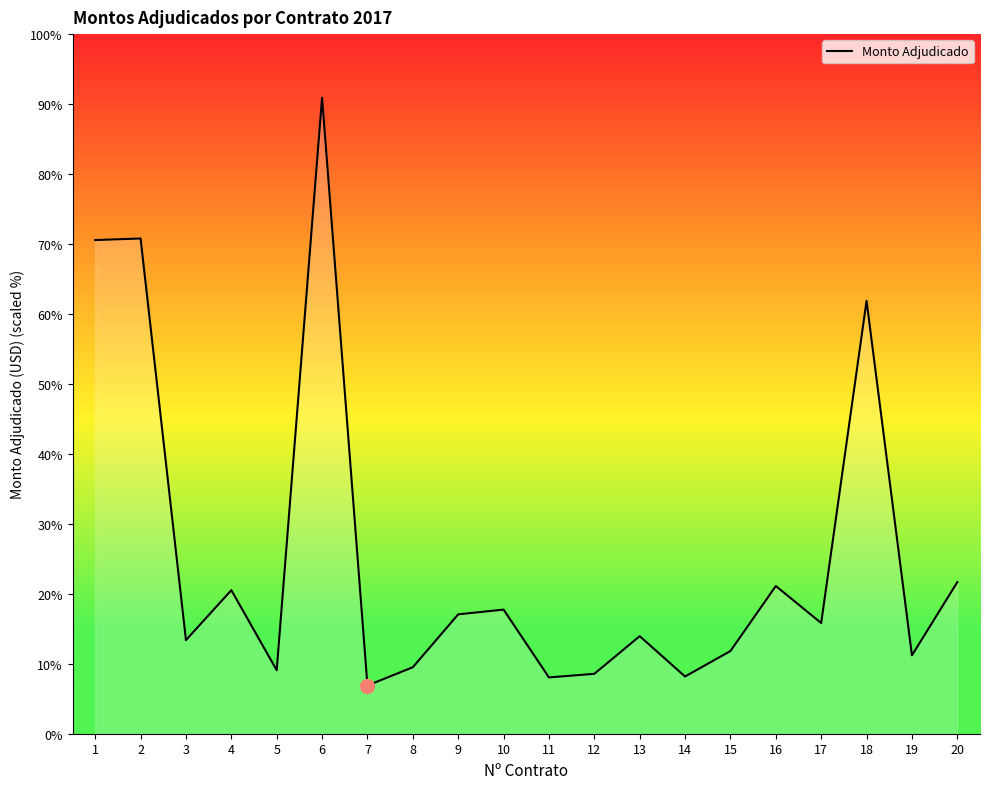

Approximately how many times larger is the value at 3 compared to 2?

0.2